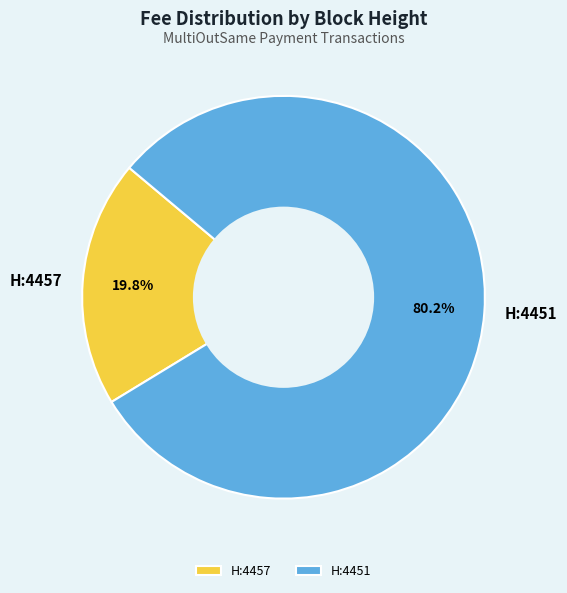

How many slices are in this pie chart?

2